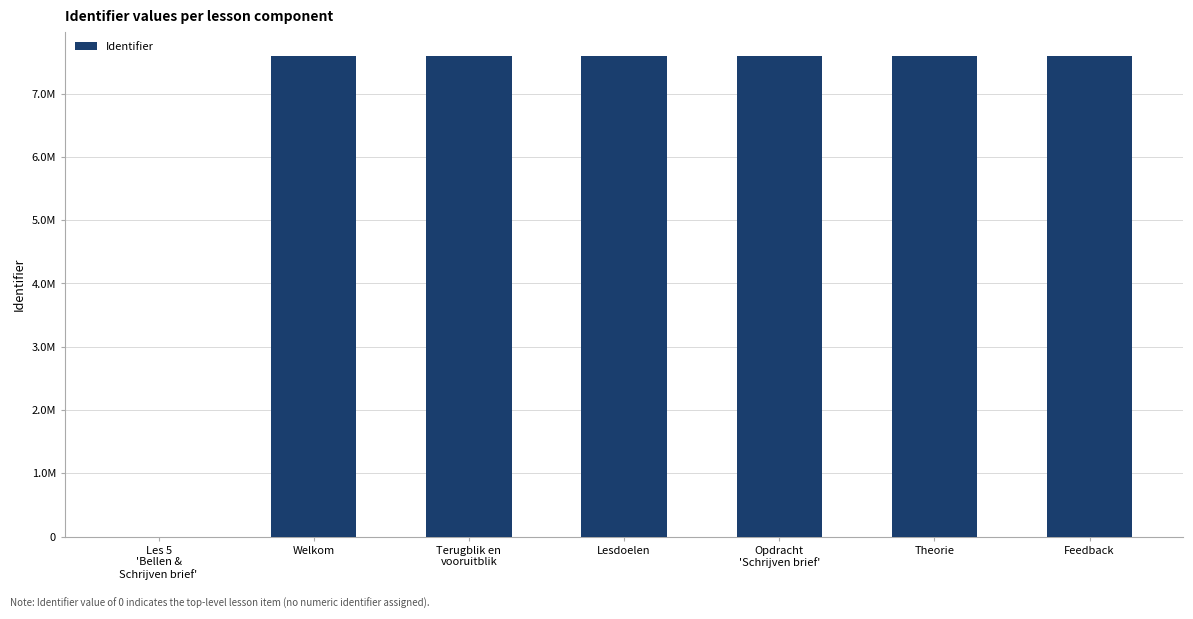

Are the bars horizontal?

No